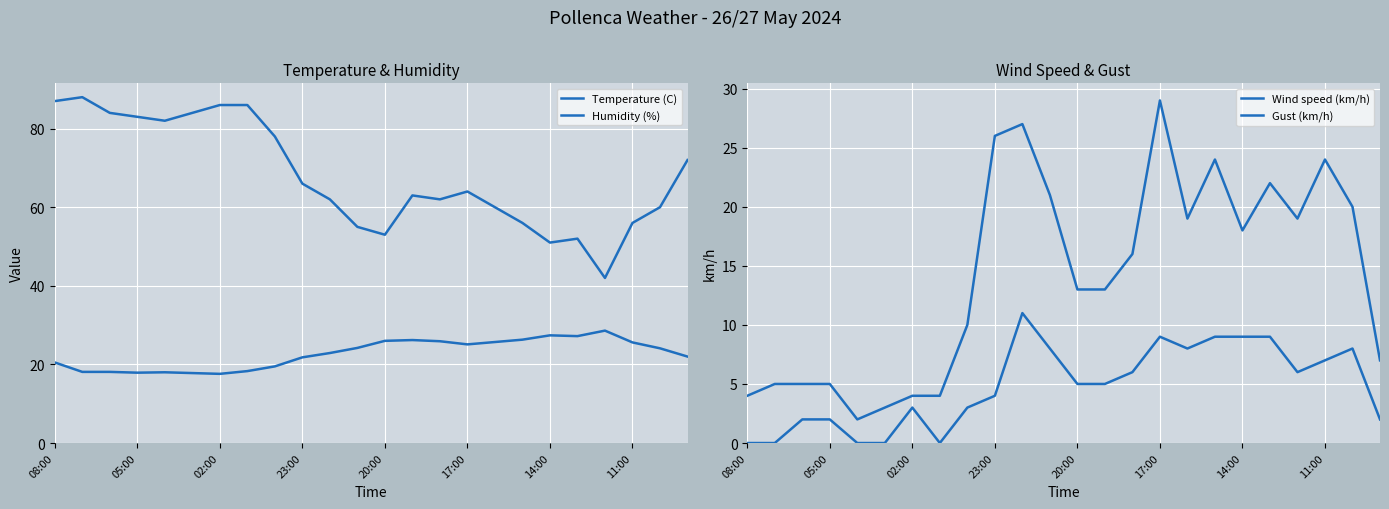

Is it true that Gust (km/h) equals 8.0 at 14:00?

False